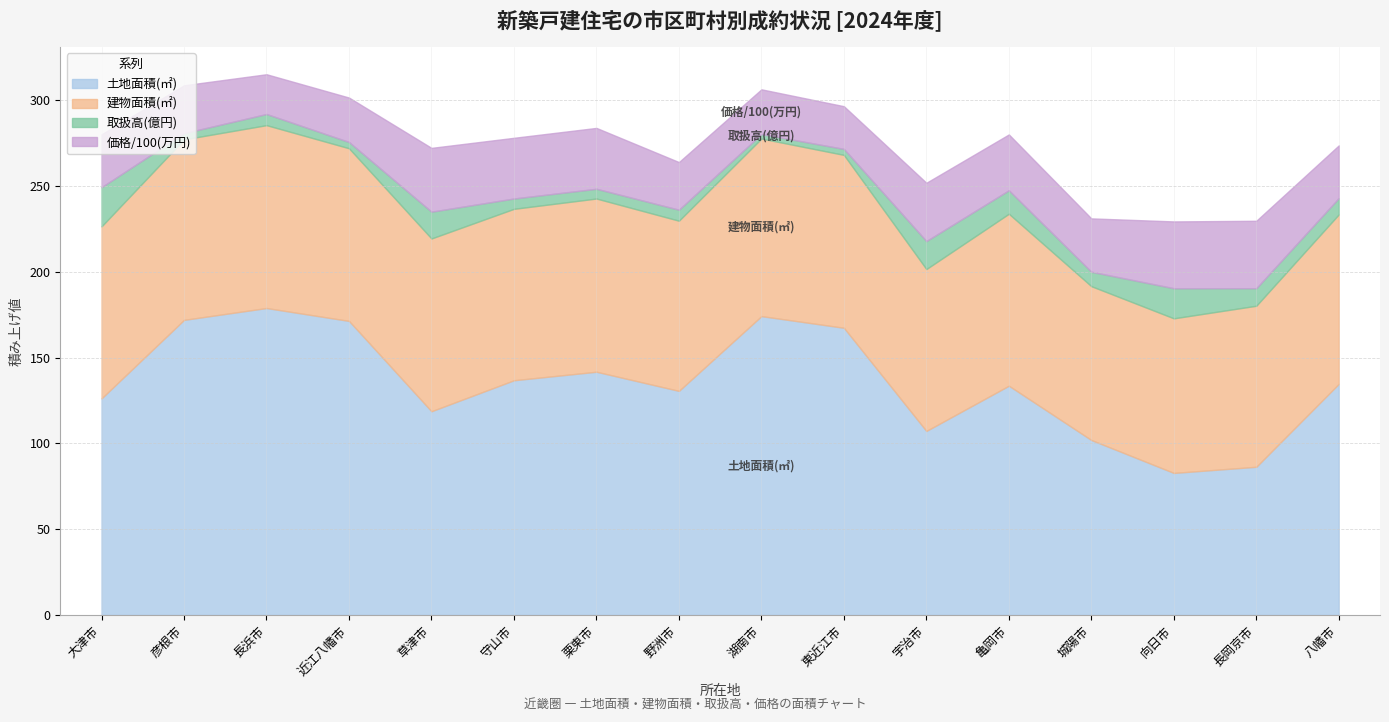

How many interior local valleys does the 土地面積(㎡) series have?

4